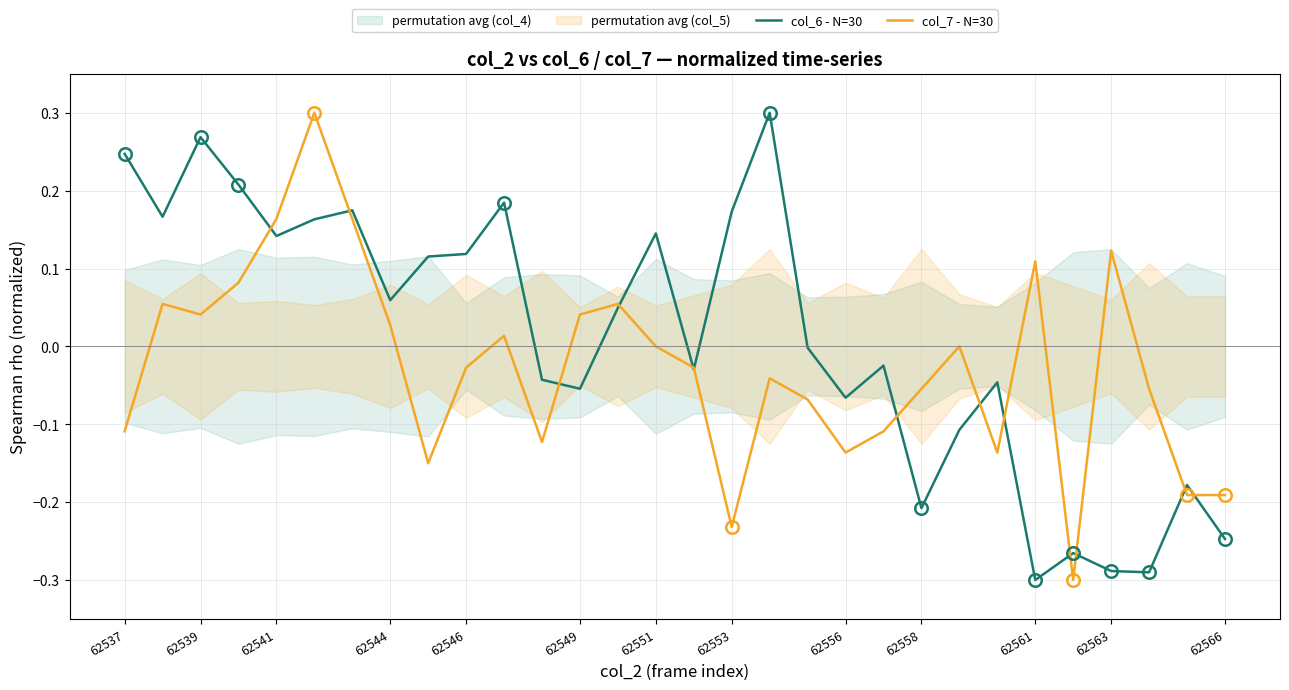

At which category does col_7 - N=30 reach its first local valley?

62539